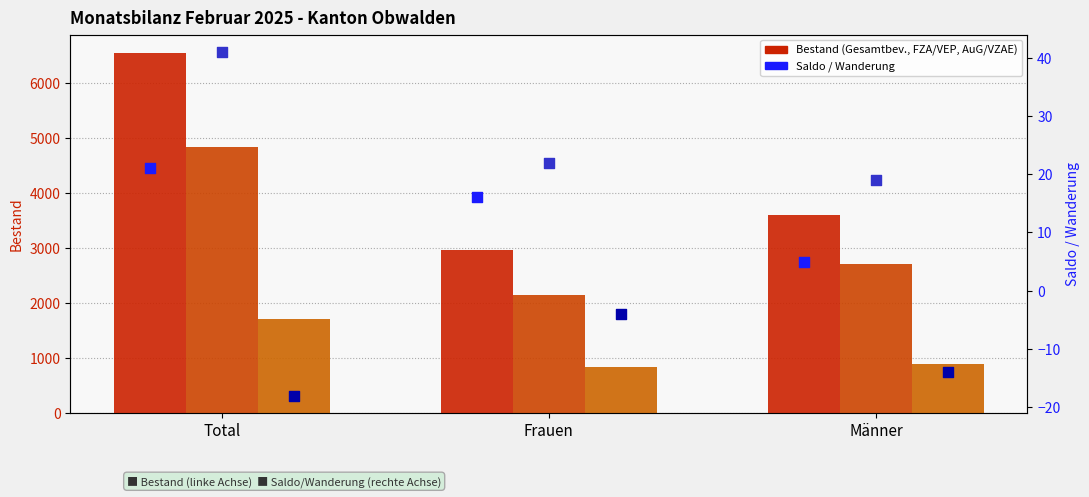

Which series reaches the maximum Y coordinate?

Total ständige ausländische Wohnbevölkerung